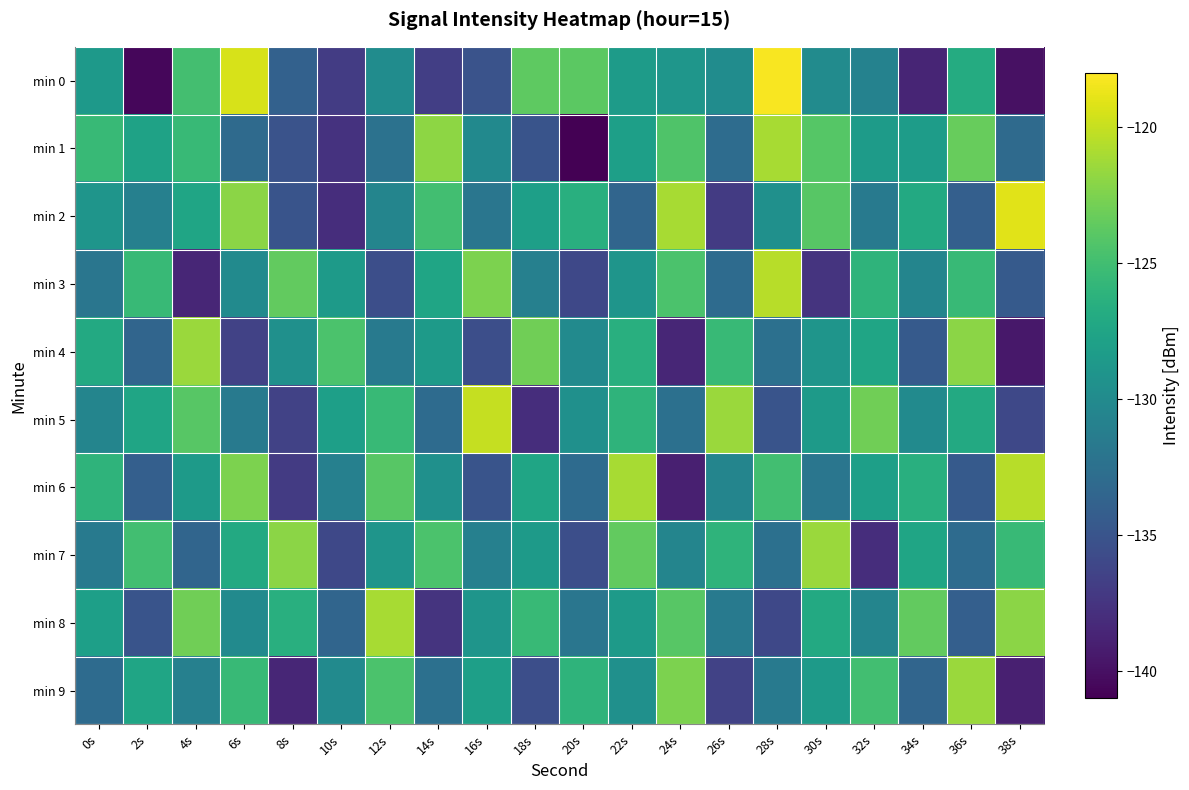

Reading right to left, transcribe all the data shown in this chart.

min 0: 38s=-140.0	36s=-126.9	34s=-138.6	32s=-130.8	30s=-129.9	28s=-118.2	26s=-129.8	24s=-128.9	22s=-128.3	20s=-123.8	18s=-123.7	16s=-135.1	14s=-136.8	12s=-129.9	10s=-136.9	8s=-133.8	6s=-119.4	4s=-124.9	2s=-140.6	0s=-128.6
min 1: 38s=-133.0	36s=-123.3	34s=-128.3	32s=-128.4	30s=-124.1	28s=-121.0	26s=-132.9	24s=-124.4	22s=-128.0	20s=-140.9	18s=-135.0	16s=-130.1	14s=-121.9	12s=-132.3	10s=-137.6	8s=-135.1	6s=-133.0	4s=-125.5	2s=-127.7	0s=-125.5
min 2: 38s=-119.0	36s=-134.0	34s=-127.0	32s=-131.5	30s=-124.0	28s=-129.5	26s=-137.0	24s=-121.0	22s=-133.5	20s=-126.5	18s=-128.0	16s=-132.0	14s=-125.0	12s=-130.5	10s=-138.0	8s=-135.0	6s=-122.0	4s=-127.5	2s=-131.0	0s=-129.0
min 3: 38s=-134.5	36s=-125.5	34s=-130.5	32s=-126.0	30s=-137.5	28s=-120.5	26s=-133.0	24s=-124.5	22s=-129.0	20s=-136.0	18s=-131.0	16s=-122.5	14s=-127.5	12s=-135.5	10s=-128.5	8s=-123.5	6s=-130.0	4s=-138.5	2s=-125.5	0s=-132.0
min 4: 38s=-139.5	36s=-122.0	34s=-134.5	32s=-127.5	30s=-129.0	28s=-132.5	26s=-125.5	24s=-138.5	22s=-126.5	20s=-130.0	18s=-123.0	16s=-135.5	14s=-128.5	12s=-131.5	10s=-124.5	8s=-129.5	6s=-136.5	4s=-121.5	2s=-133.5	0s=-127.0
min 5: 38s=-136.0	36s=-127.0	34s=-130.0	32s=-123.0	30s=-128.5	28s=-135.0	26s=-121.5	24s=-132.5	22s=-126.0	20s=-129.5	18s=-138.0	16s=-120.0	14s=-133.0	12s=-125.5	10s=-128.0	8s=-136.5	6s=-131.5	4s=-124.0	2s=-127.5	0s=-130.5
min 6: 38s=-120.5	36s=-134.5	34s=-126.5	32s=-128.0	30s=-132.0	28s=-125.0	26s=-130.5	24s=-139.0	22s=-121.0	20s=-133.0	18s=-127.5	16s=-135.0	14s=-129.5	12s=-124.0	10s=-131.0	8s=-137.0	6s=-122.5	4s=-128.5	2s=-134.0	0s=-126.0
min 7: 38s=-125.5	36s=-133.0	34s=-127.5	32s=-138.0	30s=-121.5	28s=-132.5	26s=-126.0	24s=-130.5	22s=-123.5	20s=-135.5	18s=-128.5	16s=-131.0	14s=-124.5	12s=-129.0	10s=-136.0	8s=-122.0	6s=-127.0	4s=-133.5	2s=-125.0	0s=-131.5
min 8: 38s=-122.0	36s=-134.0	34s=-123.5	32s=-130.5	30s=-127.0	28s=-136.0	26s=-131.5	24s=-124.0	22s=-128.5	20s=-132.0	18s=-125.5	16s=-129.0	14s=-137.5	12s=-121.0	10s=-133.5	8s=-126.5	6s=-130.0	4s=-123.0	2s=-135.0	0s=-128.0
min 9: 38s=-139.0	36s=-121.5	34s=-133.5	32s=-125.0	30s=-128.5	28s=-131.5	26s=-136.5	24s=-122.5	22s=-129.5	20s=-126.0	18s=-135.5	16s=-128.0	14s=-132.5	12s=-124.5	10s=-130.0	8s=-138.5	6s=-125.5	4s=-131.0	2s=-127.5	0s=-133.0